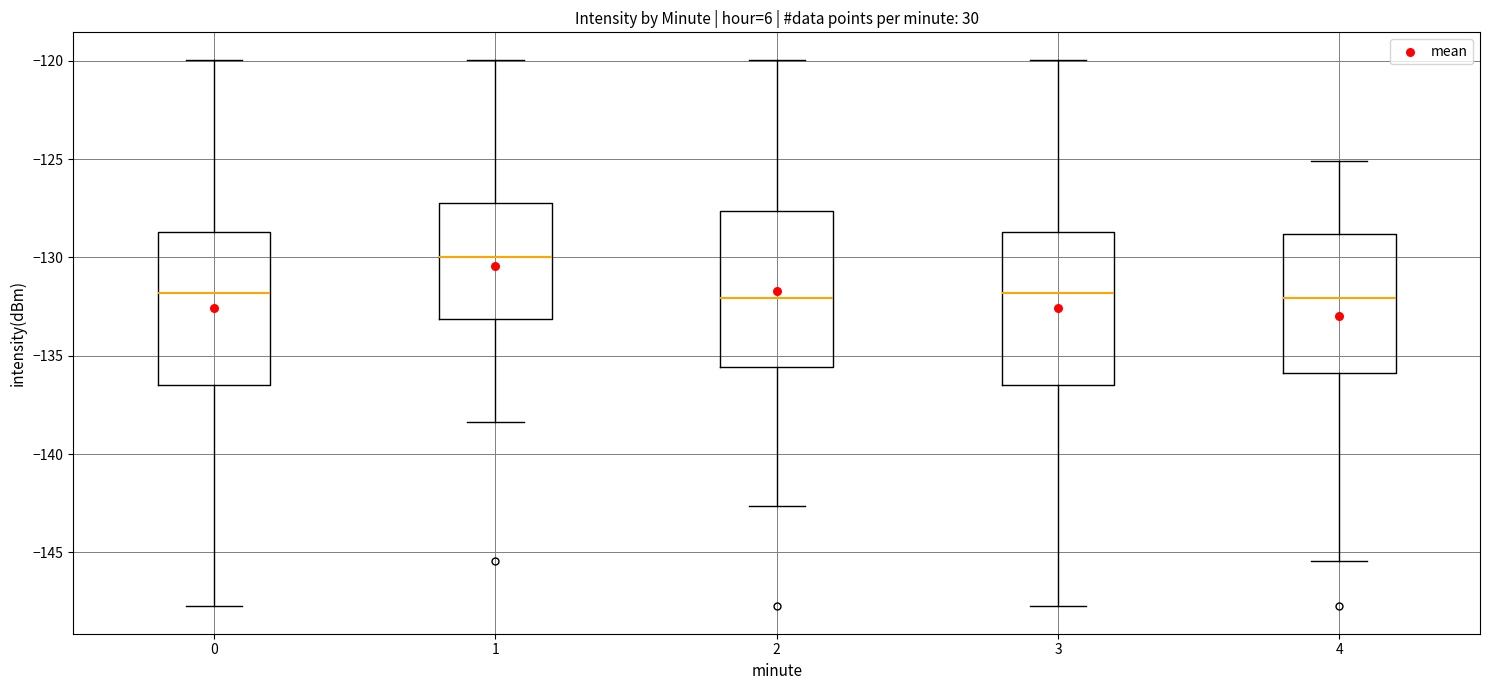

Reading left to right, transcribe this box plot: for each box, give where its median line is, the range the box spans, and where its two whiskers end, as read against the y-axis. The values are not printed on the chart, so give them approximately, as read against the axis.

0: median -132.0, box -136.5 to -128.5, whiskers -148.0 to -120.0
1: median -130.0, box -133.0 to -127.0, whiskers -138.5 to -120.0
2: median -132.0, box -135.5 to -127.5, whiskers -142.5 to -120.0
3: median -132.0, box -136.5 to -128.5, whiskers -148.0 to -120.0
4: median -132.0, box -136.0 to -129.0, whiskers -145.5 to -125.0